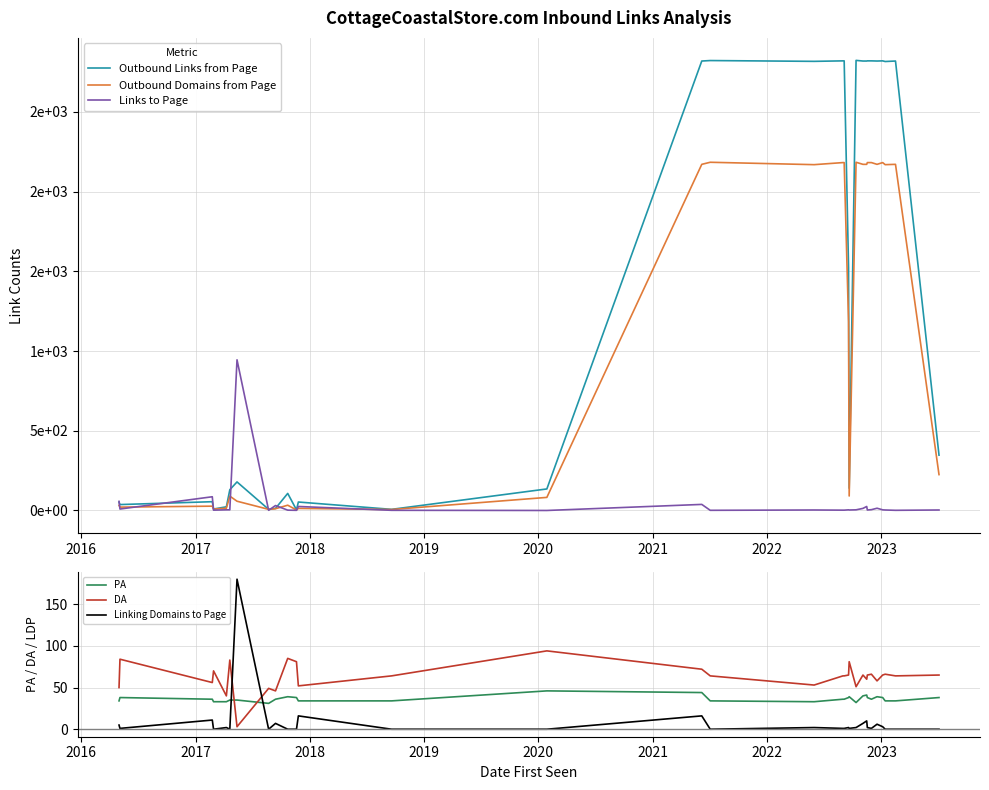

What is the difference between the maximum and minimum values in the DA series?

91